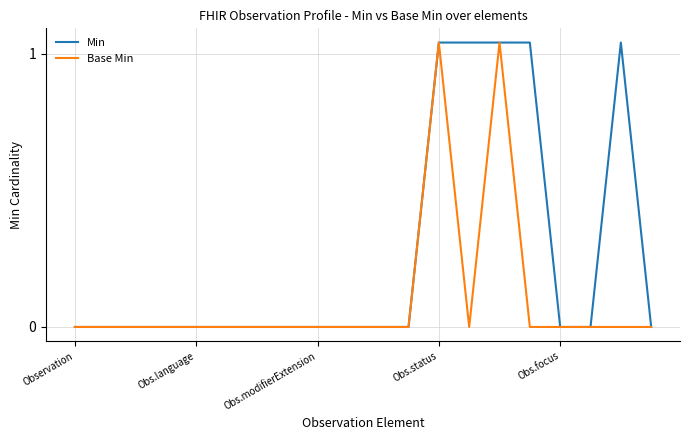

Reading left to right, transcribe all the data shown in this chart.

Min: 0.1	0.1	0.1	0.1	0.1	0.1	0.1	0.1	0.1	0.1	0.1	0.1	1.1	1.1	1.1	1.1	0.1	0.1	1.1	0.1
Base Min: 0.1	0.1	0.1	0.1	0.1	0.1	0.1	0.1	0.1	0.1	0.1	0.1	1.1	0.1	1.1	0.1	0.1	0.1	0.1	0.1